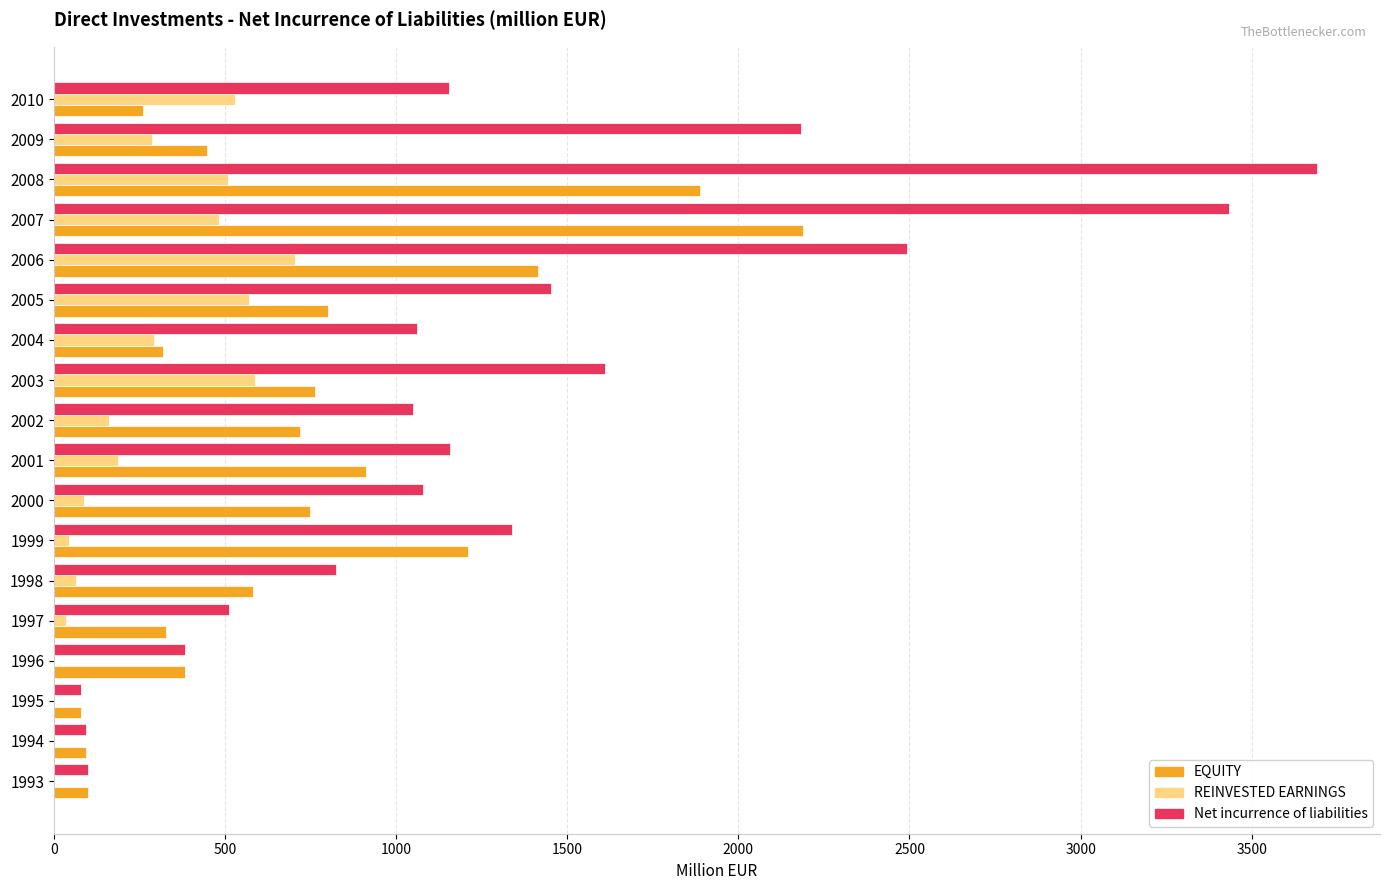

Is the value of REINVESTED EARNINGS at 1999 greater than the value of EQUITY at 2000?

No